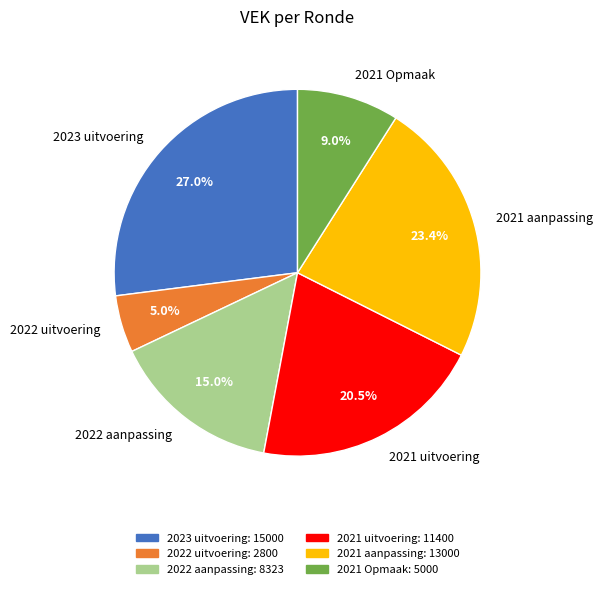

Does 2022 uitvoering account for over 50% of the chart?

No